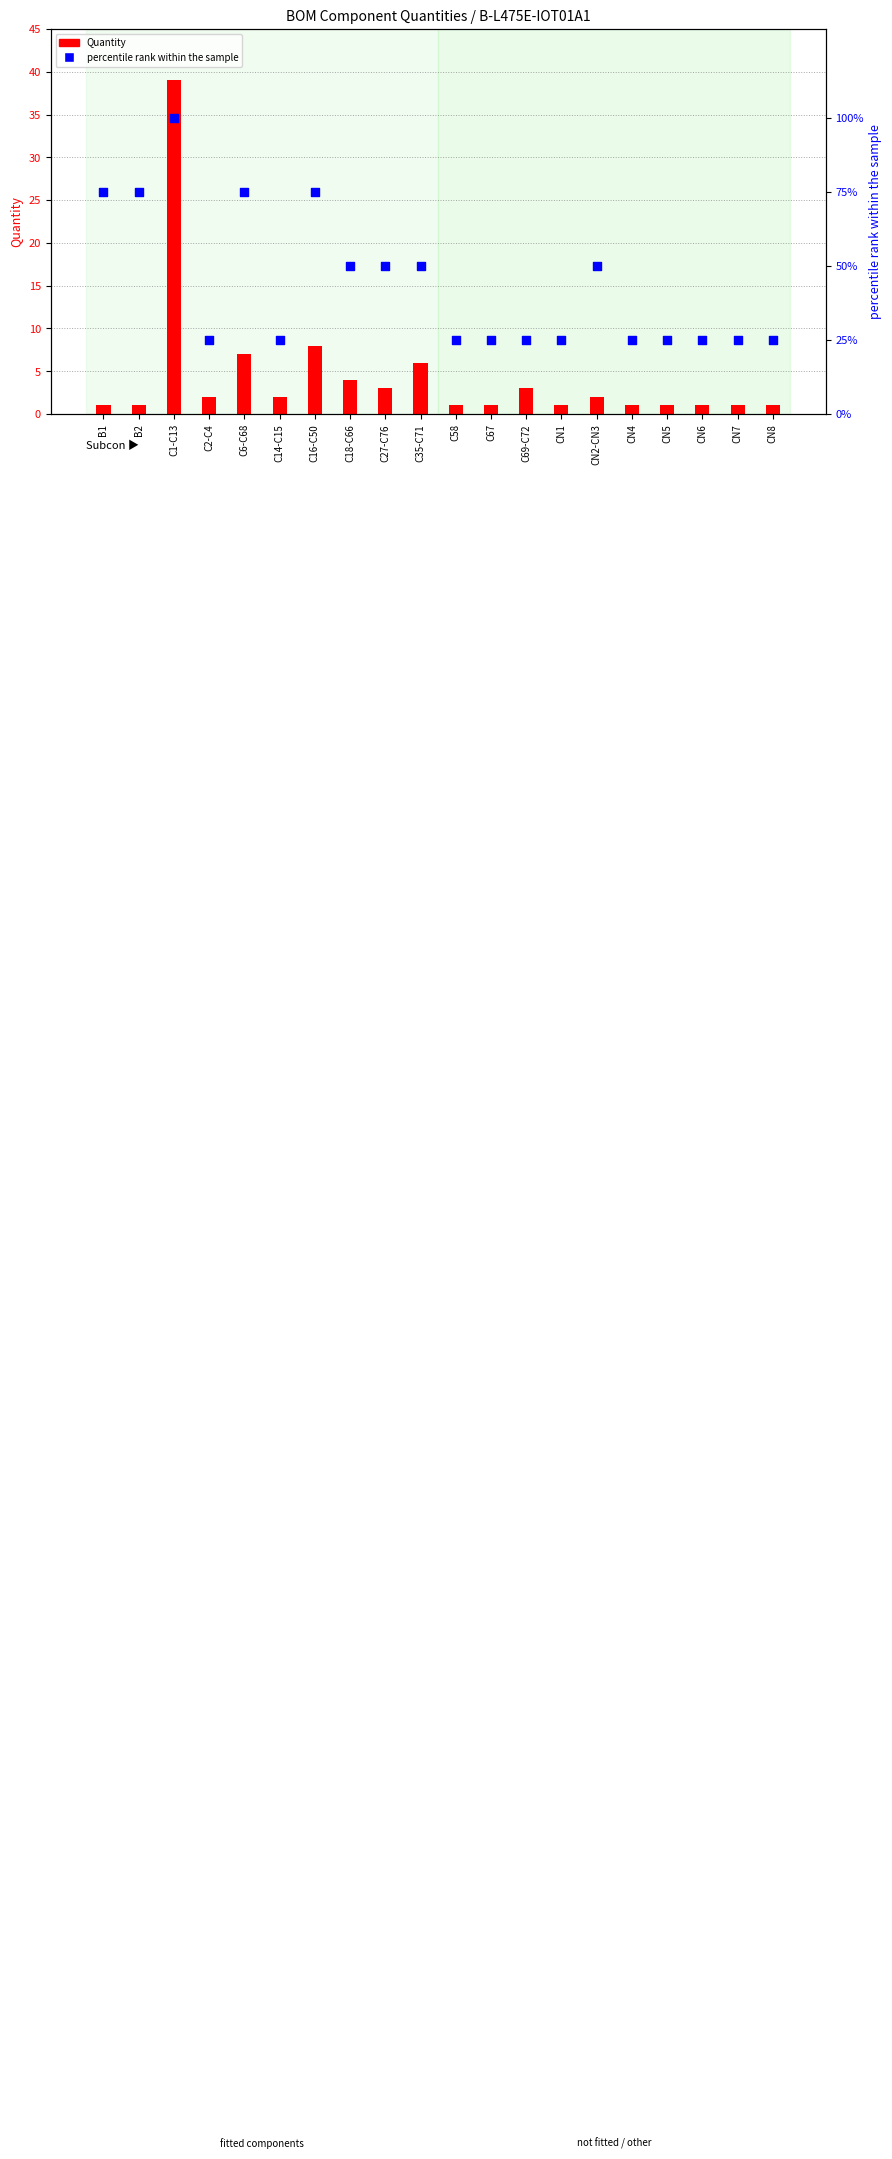

At how many categories does at least one series exceed 96?

1